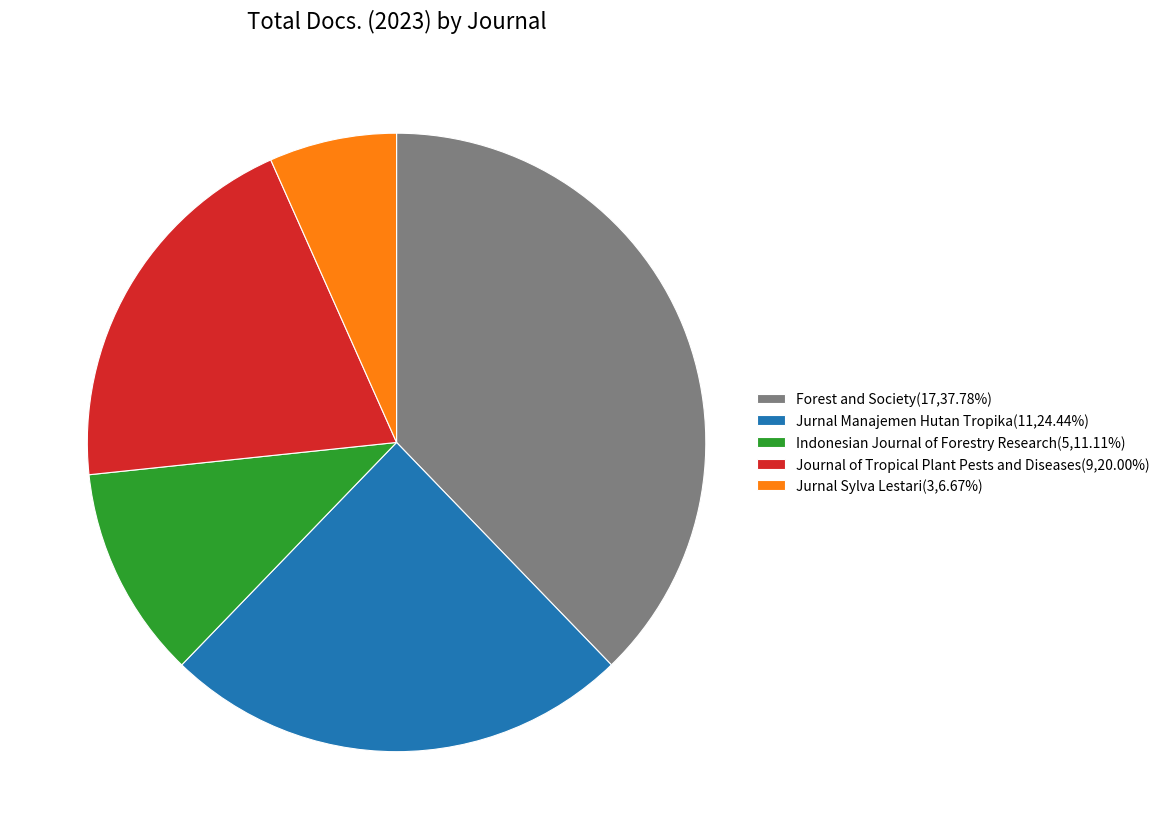

Which slice is the smallest?

Jurnal Sylva Lestari